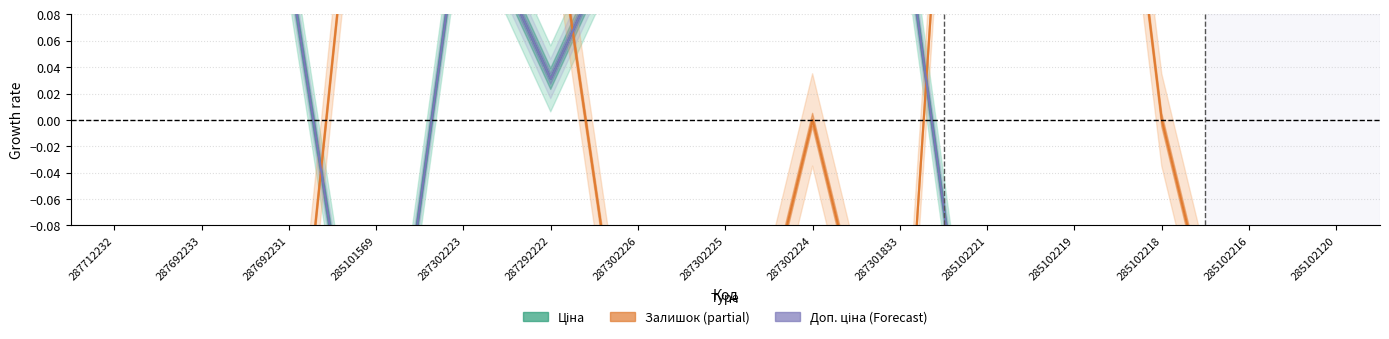

Reading right to left, transcribe all the data shown in this chart.

Ціна (Estimate): 285102120=-0.3	285102216=-0.3	285102218=-0.3	285102219=-0.3	285102221=-0.3	287301833=0.2	287302224=0.2	287302225=0.2	287302226=0.2	287292222=0.0	287302223=0.2	285101569=-0.3	287692231=0.1	287692233=0.1	287712232=0.7
Залишок (Partial): 285102120=-0.3	285102216=-0.3	285102218=0.0	285102219=0.5	285102221=0.7	287301833=-0.3	287302224=0.0	287302225=-0.3	287302226=-0.3	287292222=0.2	287302223=0.4	285101569=0.4	287692231=-0.3	287692233=-0.3	287712232=-0.3
Доп. ціна (Forecast): 285102120=-0.3	285102216=-0.3	285102218=-0.3	285102219=-0.3	285102221=-0.3	287301833=0.2	287302224=0.2	287302225=0.2	287302226=0.2	287292222=0.0	287302223=0.2	285101569=-0.3	287692231=0.1	287692233=0.1	287712232=0.7